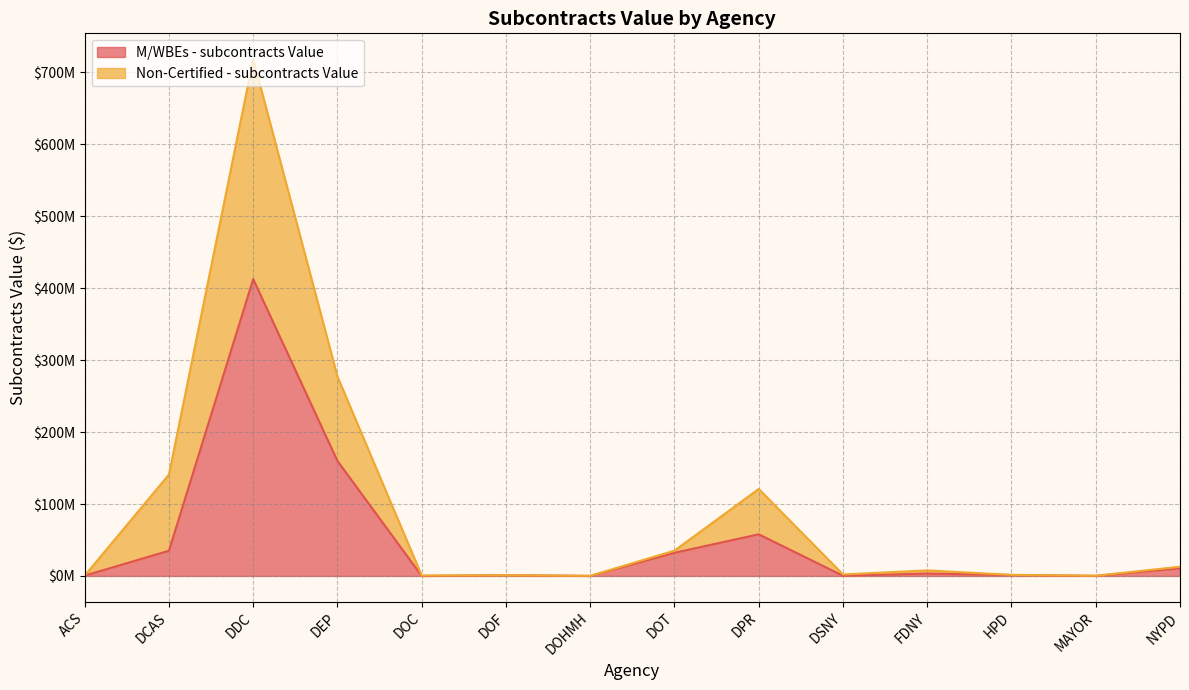

The value of M/WBEs - subcontracts Value at DDC is 412598815.8. True or false?

True